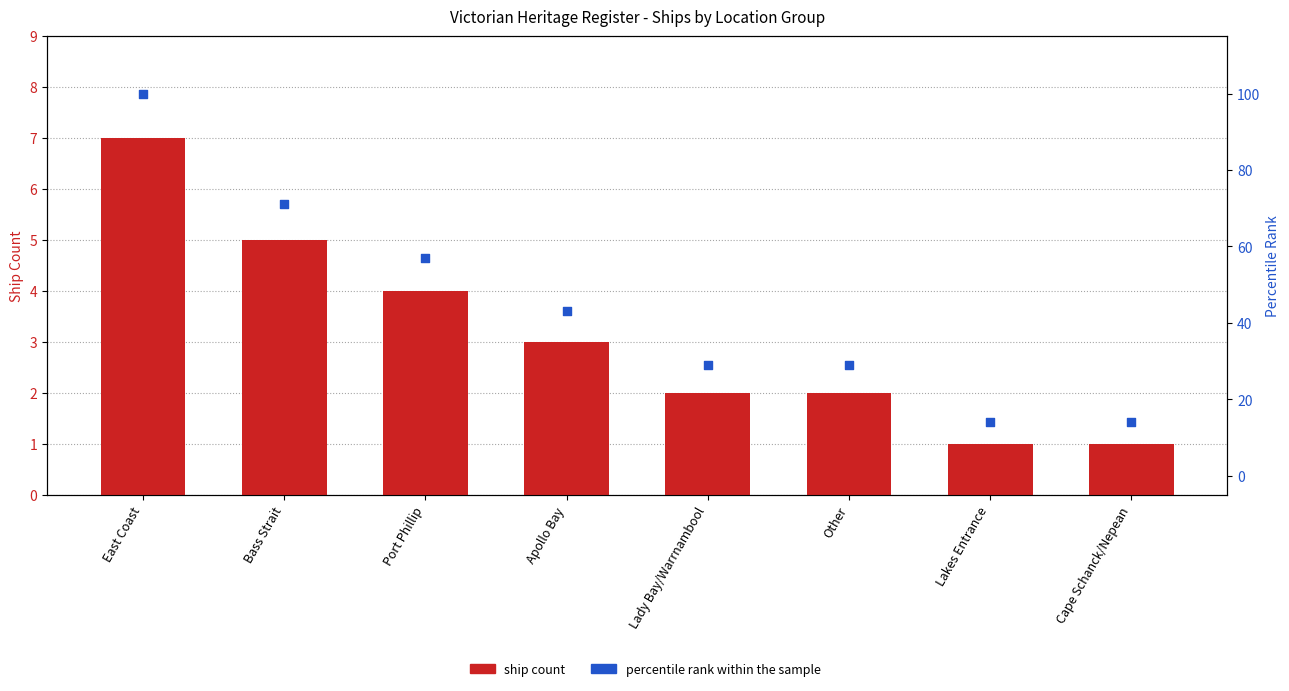

Is the value of ship count at Bass Strait greater than the value of percentile rank within the sample at East Coast?

No